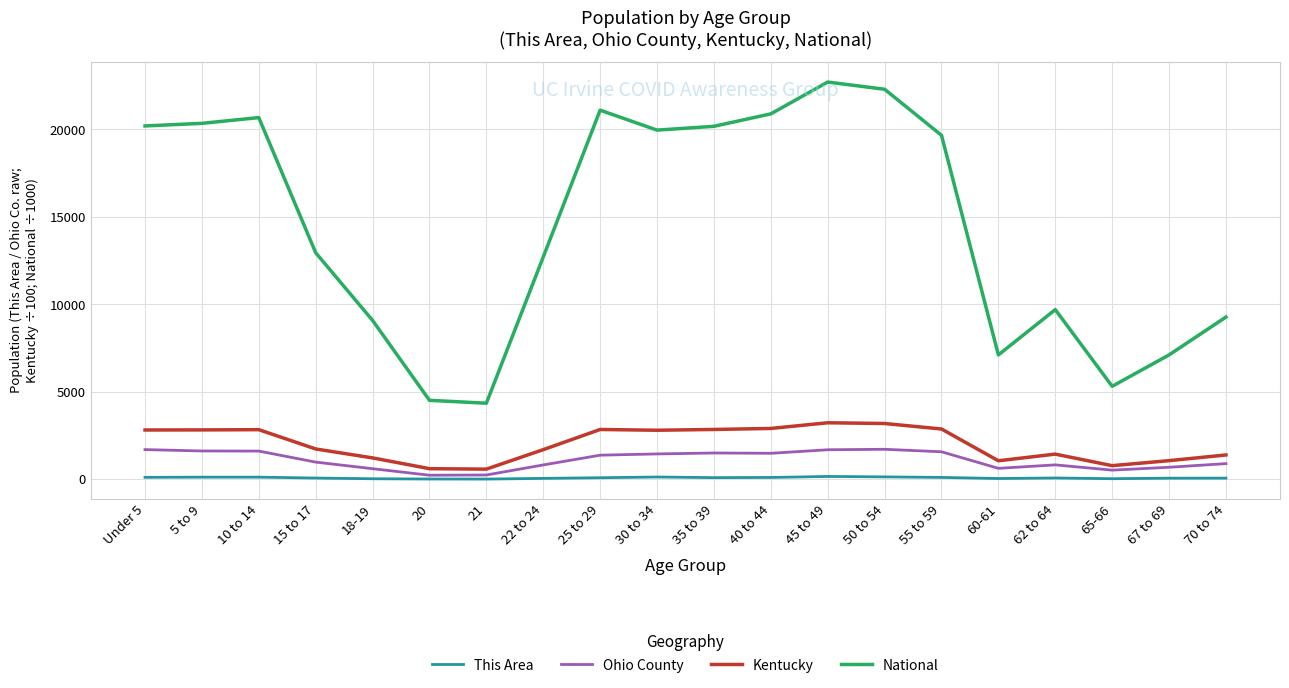

True or false: Ohio County has a value of 632.0 at 60-61.

True